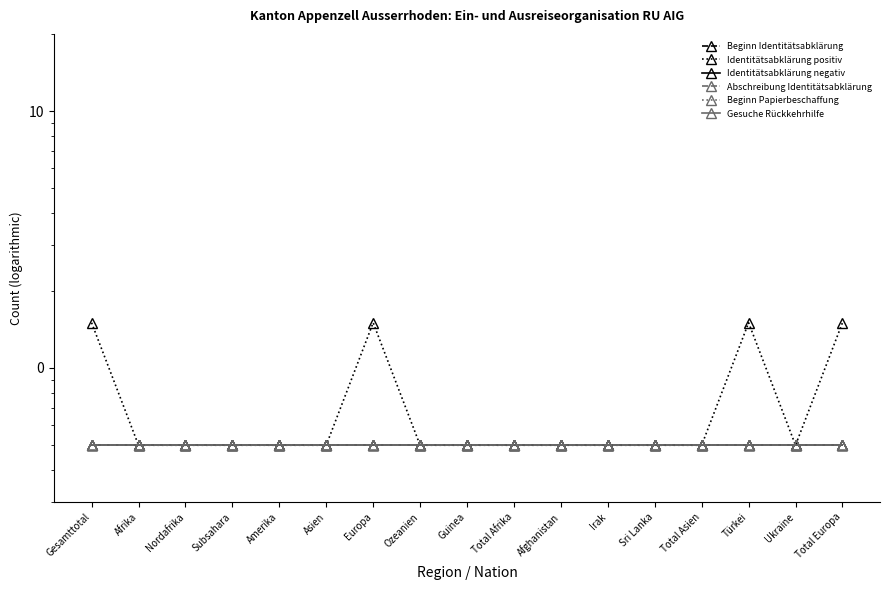

Read the Identitätsabklärung negativ value at Asien.

0.5